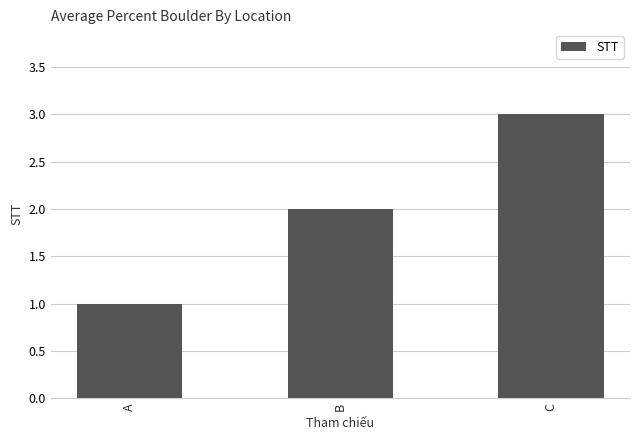

What is the change in value from A to C?

+2